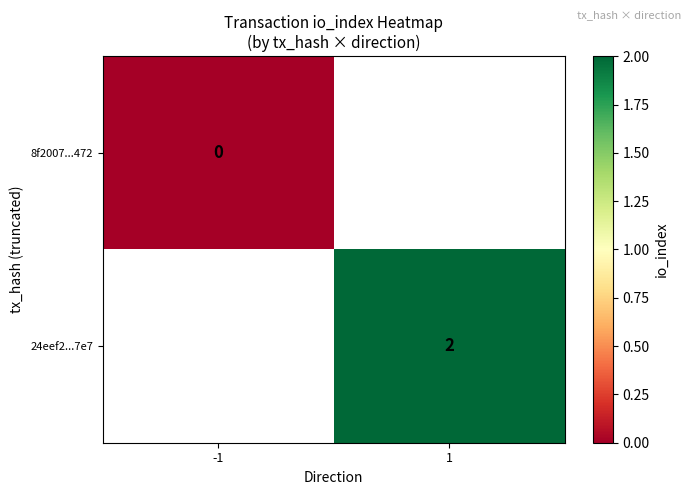

Is the value of 24eef2...7e7 at 1 greater than the value of 8f2007...472 at -1?

Yes